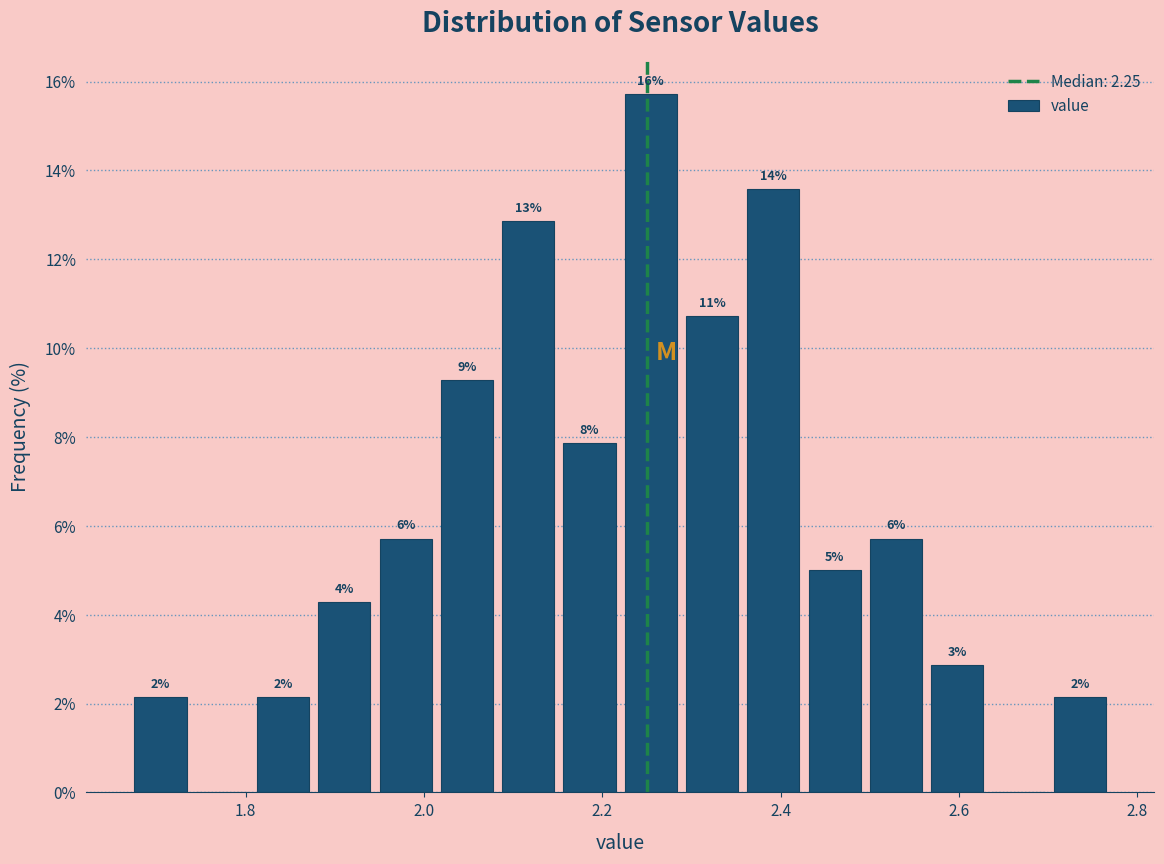

Around what value on the x-axis is the tallest bar? Give the approximate position of its centre, as read against the axis.

2.26